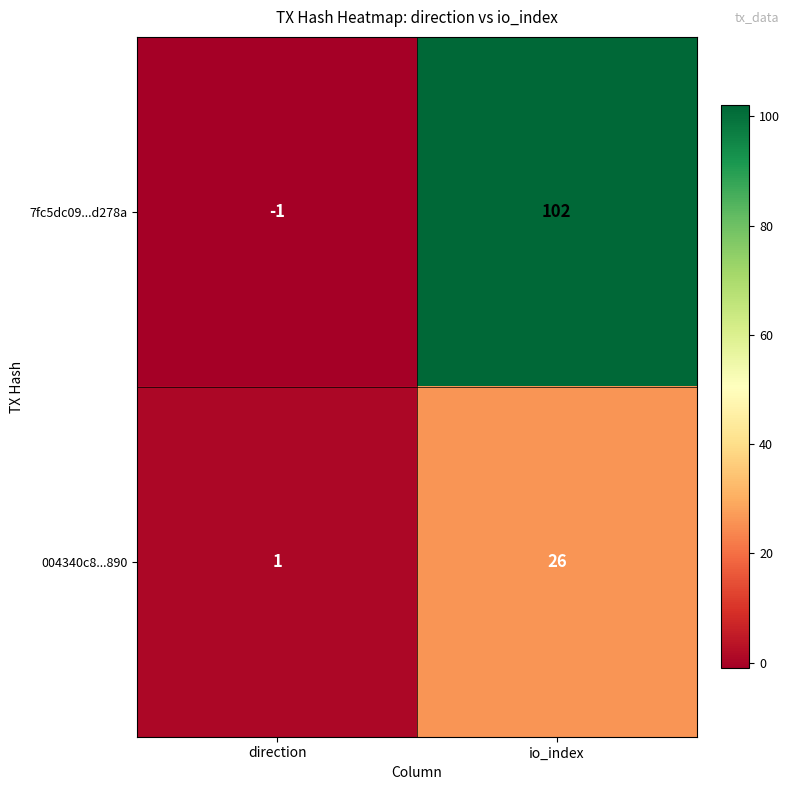

True or false: 7fc5dc09...d278a has a value of -1 at direction.

True